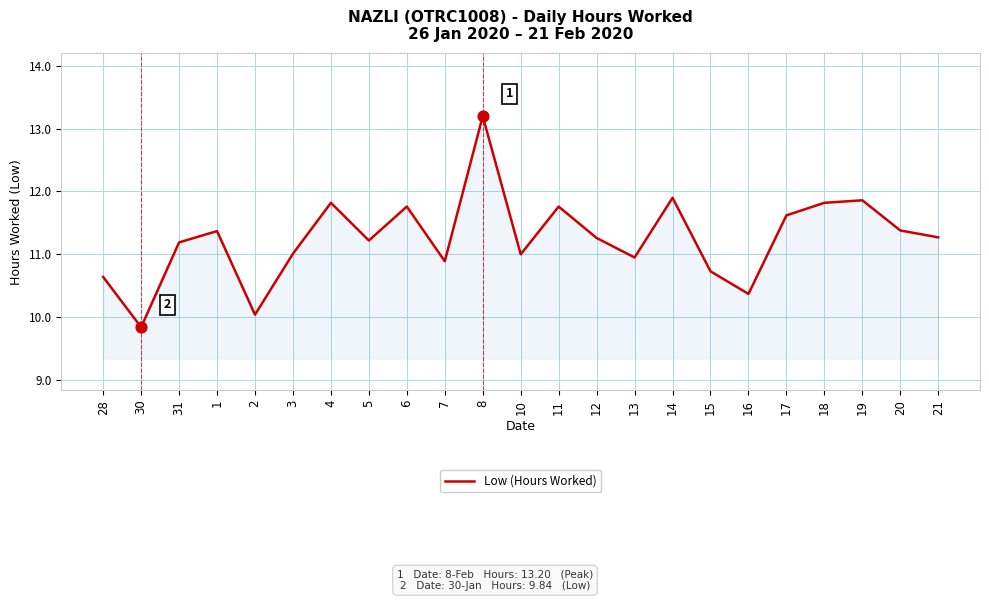

What is the ratio of the value at 20 to the value at 16?

1.1